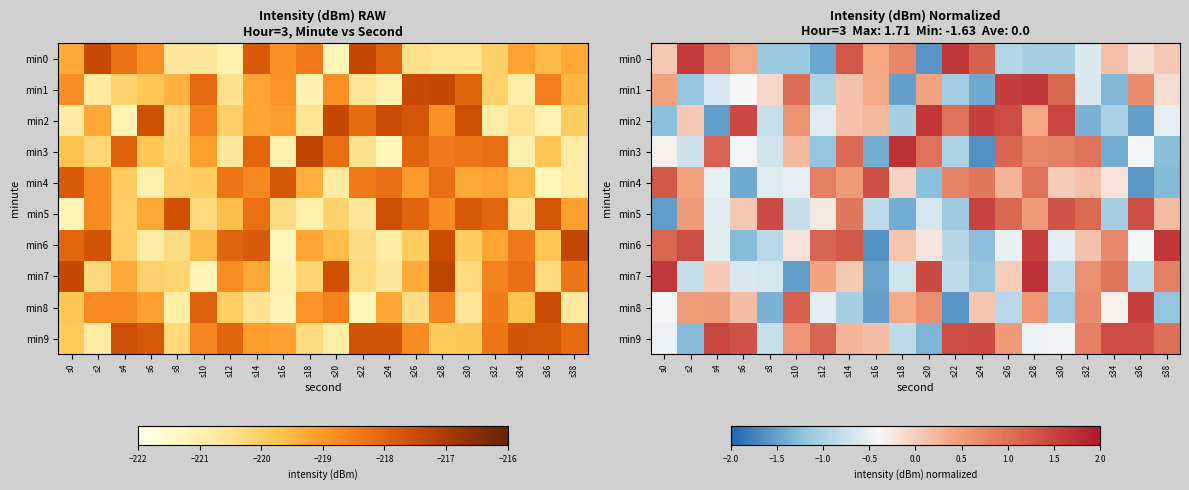

The min6 series shows -2.6 at s16. True or false?

False